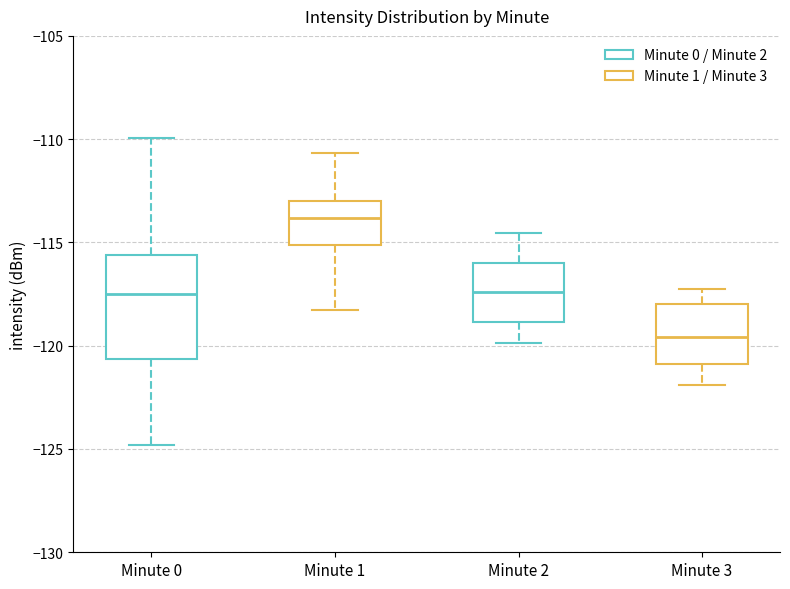

Where is the upper edge of the box for Minute 1 on the y-axis? The values are not printed on the chart, so give them approximately, as read against the axis.

-113.0